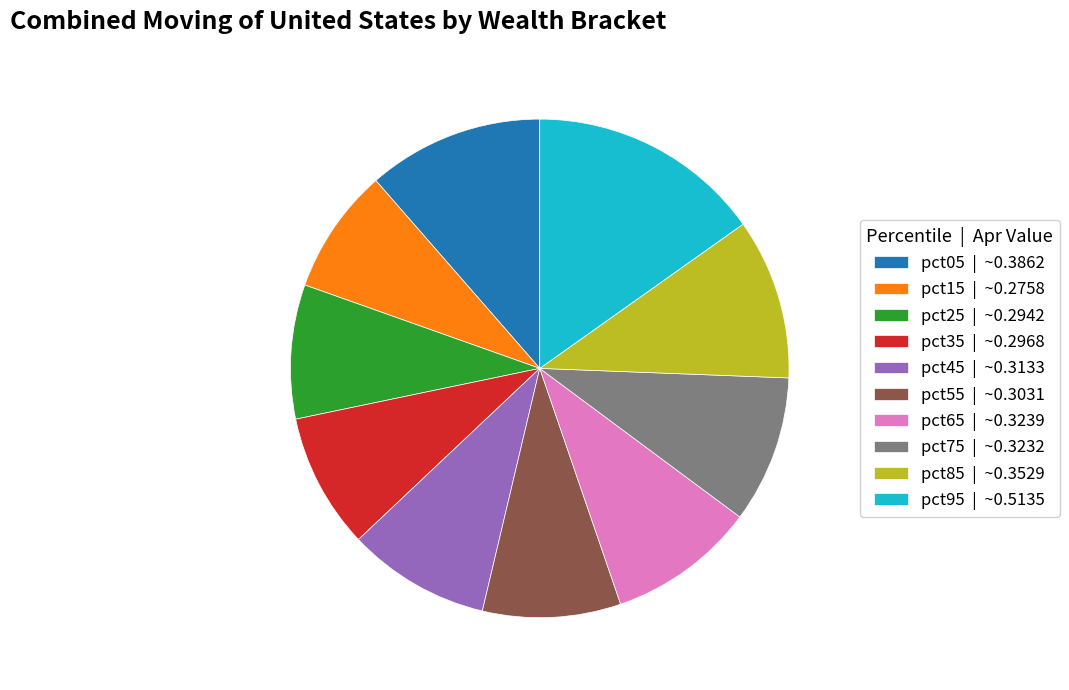

Is pct55 the majority of the pie?

No